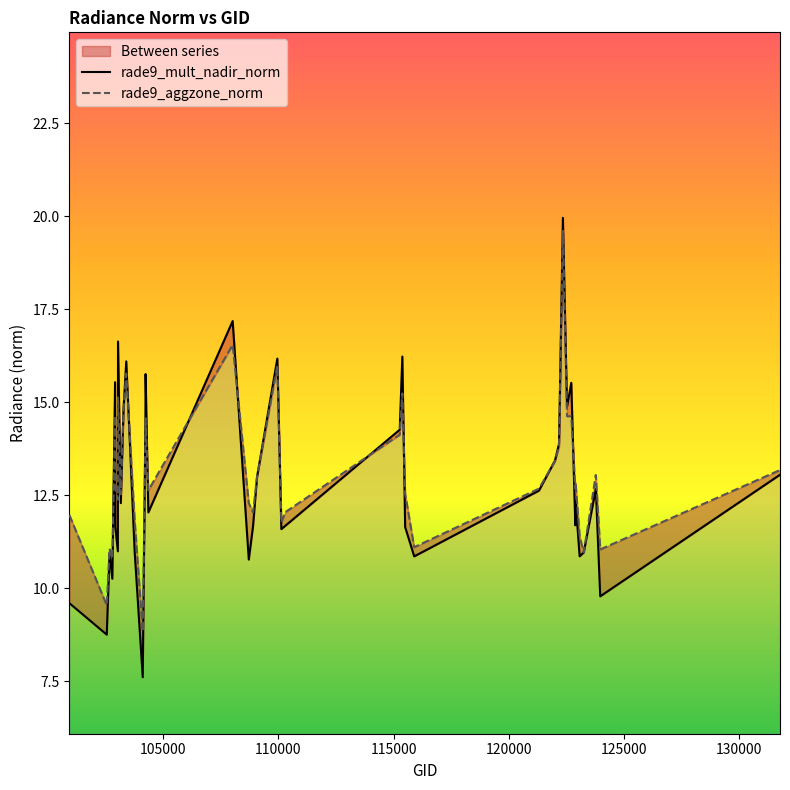

List the series in order of their peak value, highest first.

rade9_mult_nadir_norm, rade9_aggzone_norm